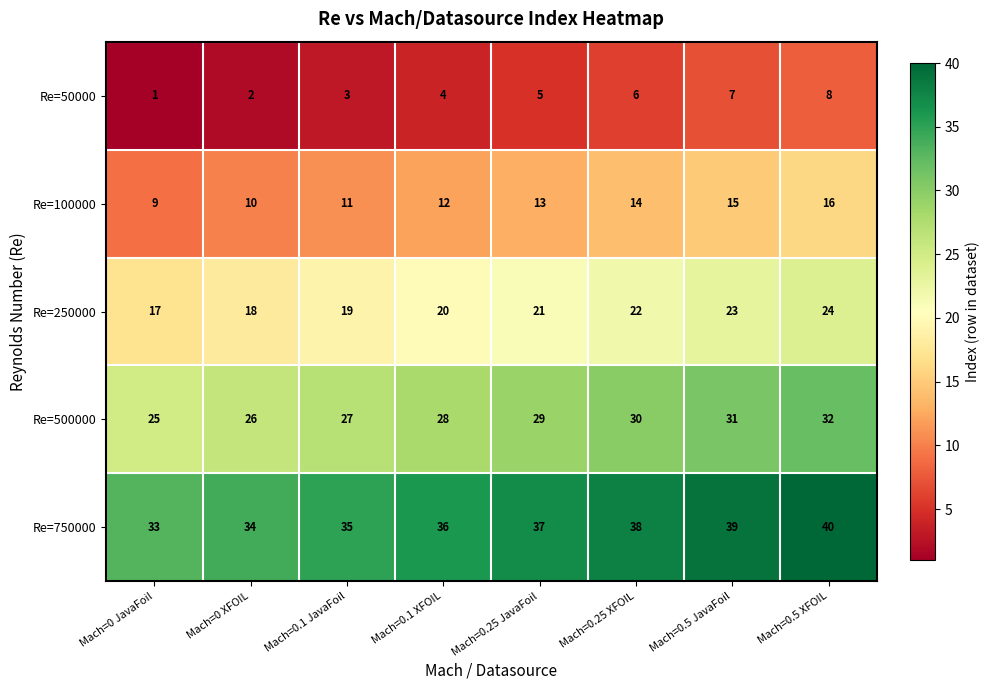

How many series are shown in this chart?

5